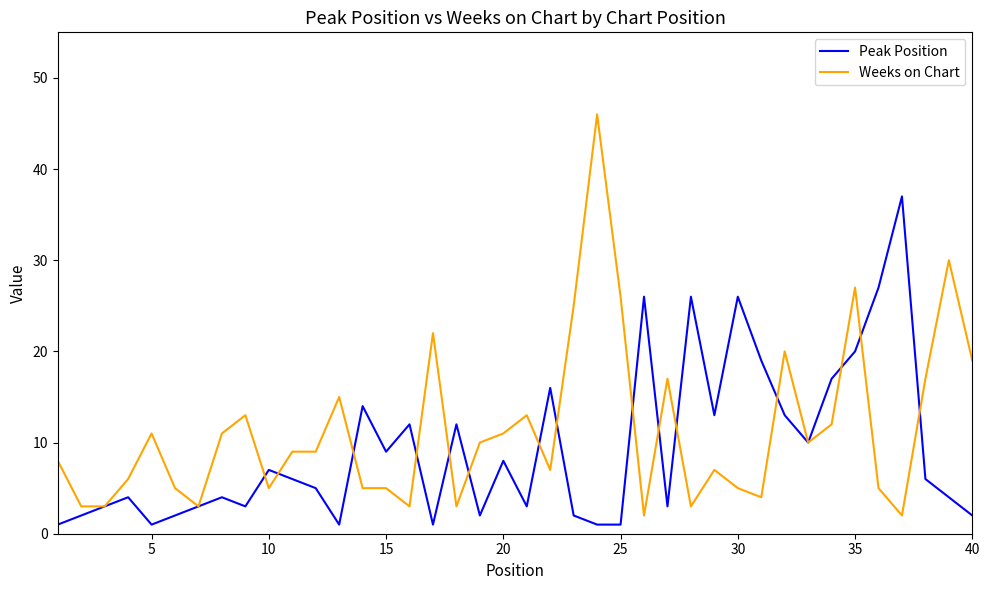

What is the greatest value displayed?

46